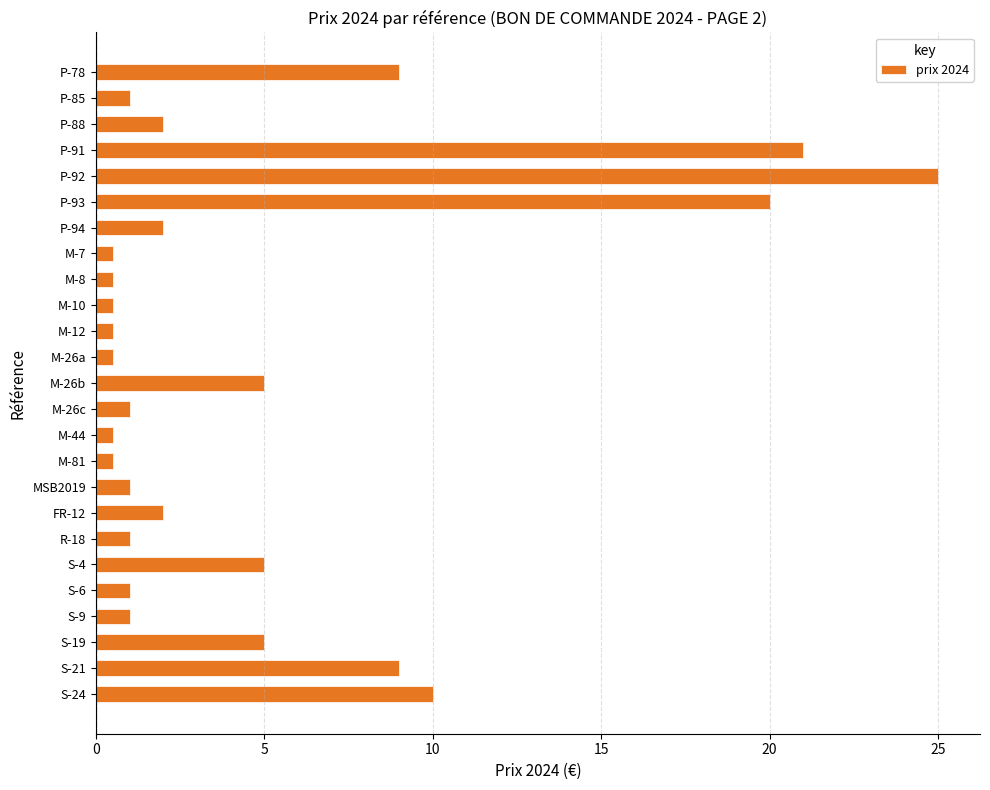

What is the greatest value displayed?

25.0